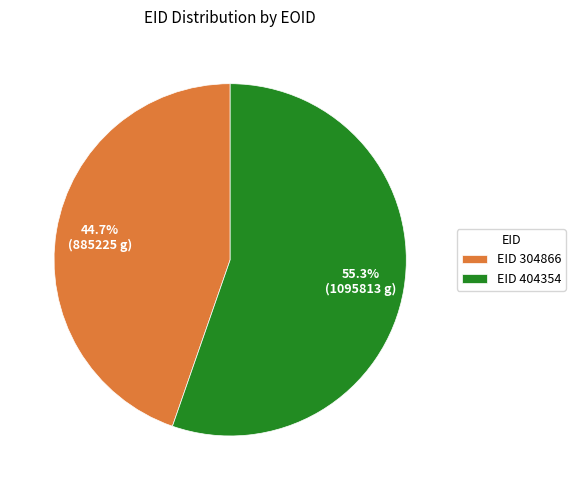

To the nearest percent, what is the average slice percentage?

50%